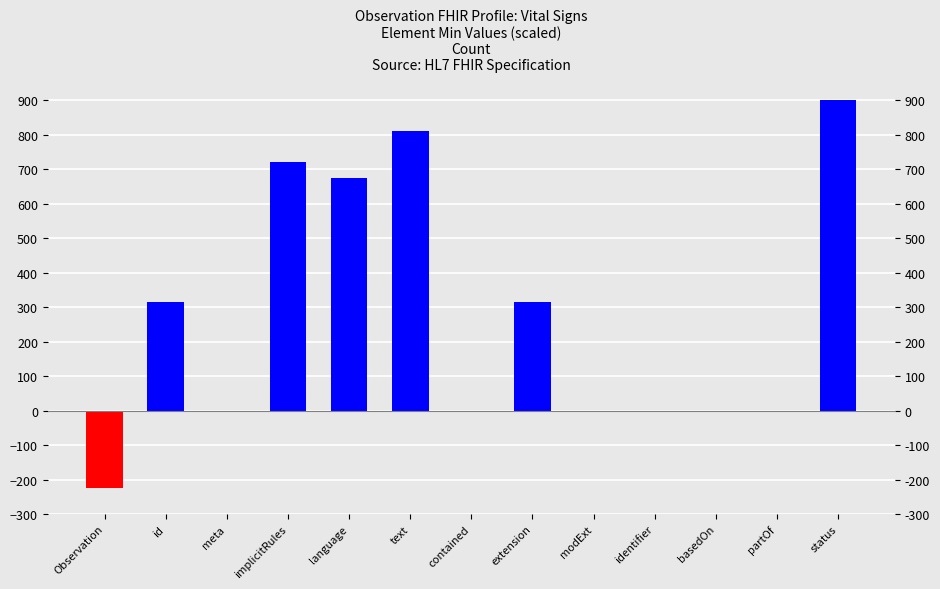

What is the maximum value shown in the chart?

900